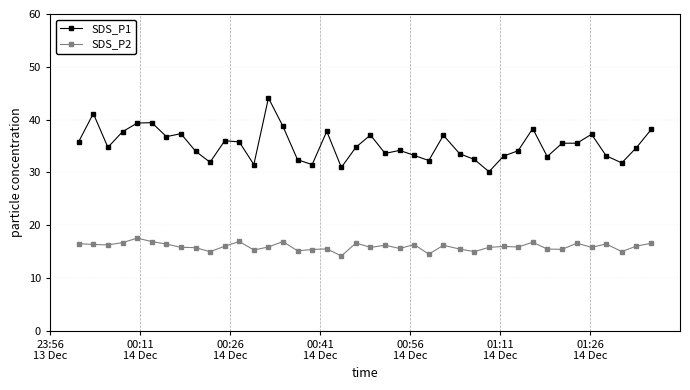

List the series in order of their overall mean, lowest first.

SDS_P2, SDS_P1